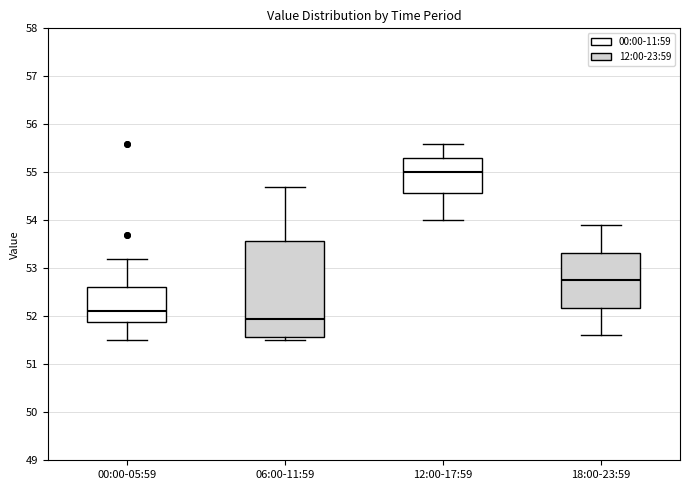

Where does the median line of the box for 12:00-17:59 sit on the y-axis? The values are not printed on the chart, so give them approximately, as read against the axis.

55.0